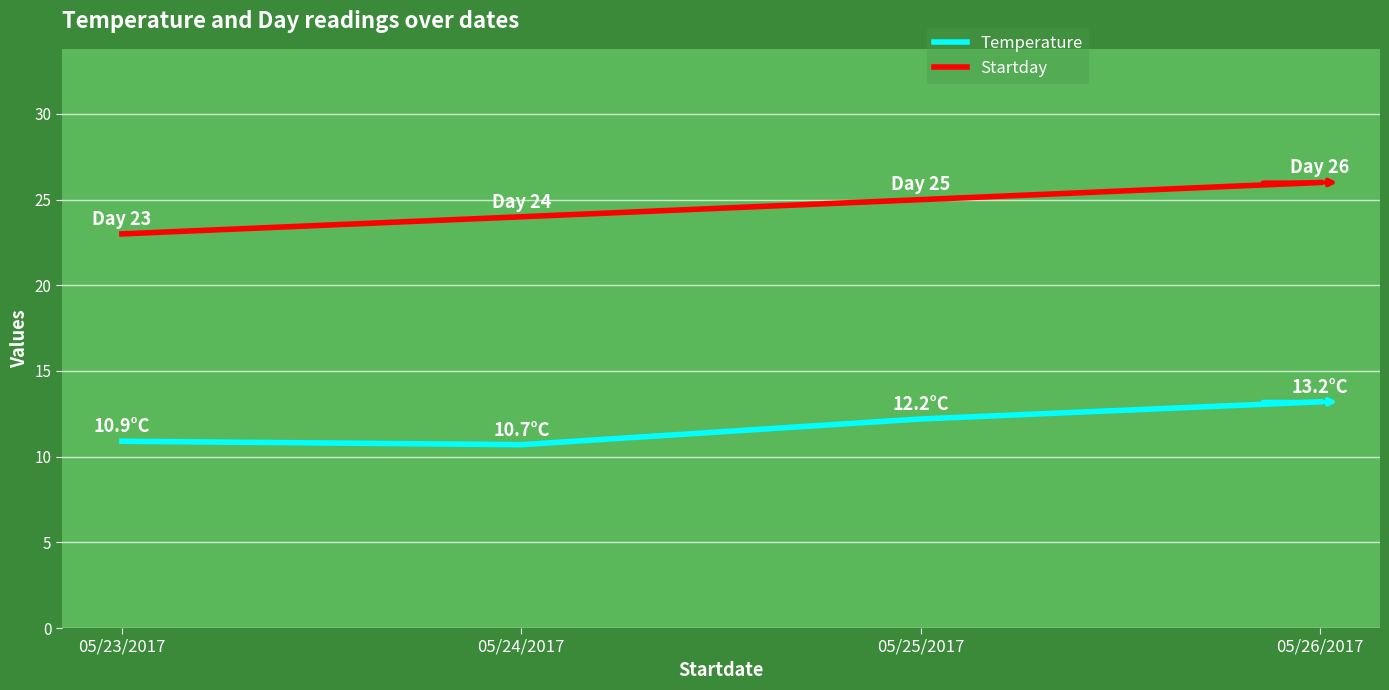

Where is the first local minimum for Temperature?

05/24/2017